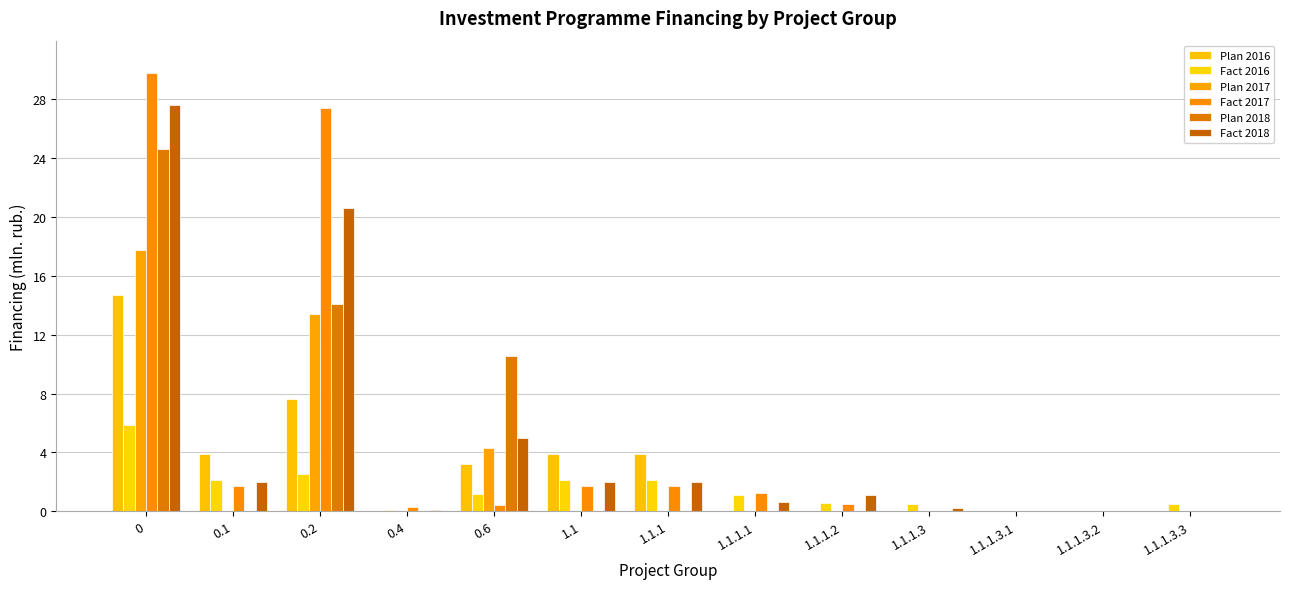

Reading right to left, transcribe all the data shown in this chart.

Plan 2016: 0.0	0.0	0.0	0.0	0.0	0.0	3.9	3.9	3.2	0.0	7.6	3.9	14.7
Fact 2016: 0.5	0.0	0.0	0.5	0.6	1.1	2.1	2.1	1.2	0.1	2.5	2.1	5.9
Plan 2017: 0.0	0.0	0.0	0.0	0.0	0.0	0.0	0.0	4.3	0.0	13.4	0.0	17.7
Fact 2017: 0.0	0.0	0.0	0.0	0.5	1.2	1.7	1.7	0.4	0.3	27.4	1.7	29.8
Plan 2018: 0.0	0.0	0.0	0.0	0.0	0.0	0.0	0.0	10.5	0.0	14.1	0.0	24.6
Fact 2018: 0.0	0.0	0.0	0.2	1.1	0.6	2.0	2.0	5.0	0.1	20.6	2.0	27.6